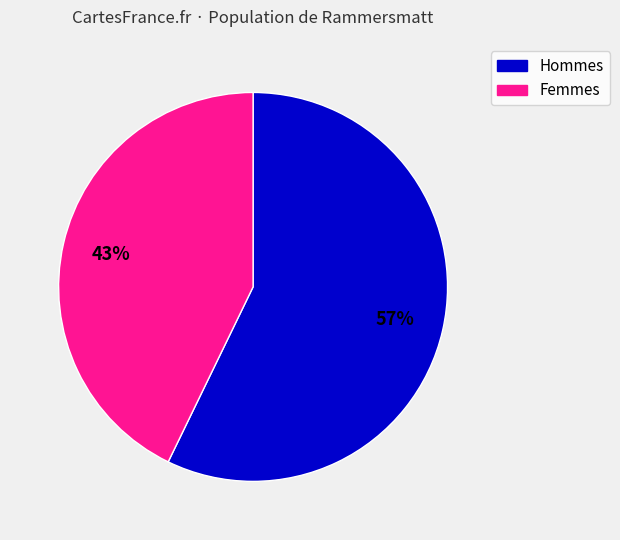

Count the number of slices in the pie.

2